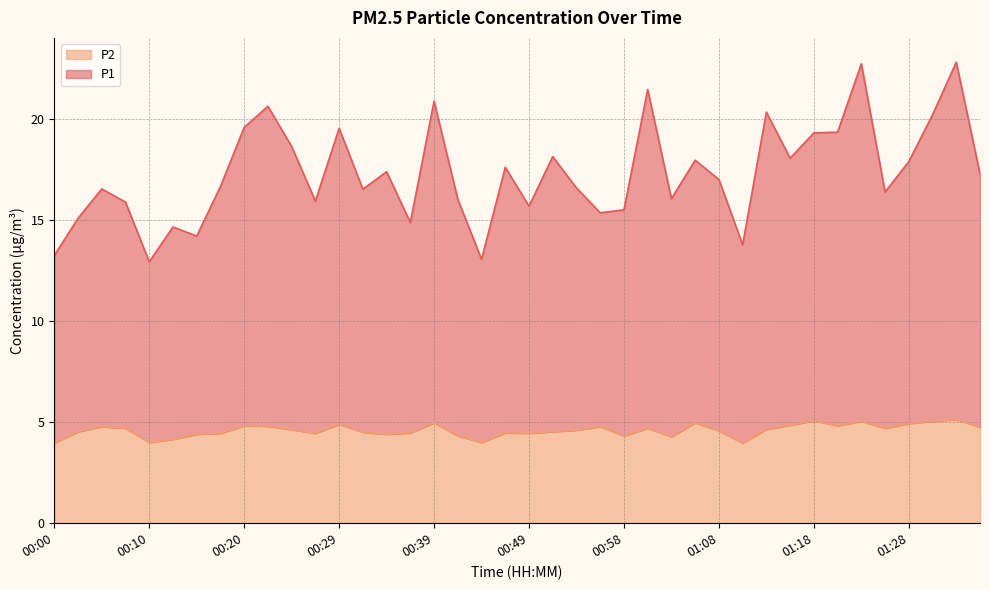

Reading left to right, list all the values displayed in this chart.

P1: 00:00=13.2	00:03=15.1	00:05=16.5	00:07=15.9	00:10=12.9	00:12=14.7	00:15=14.2	00:17=16.6	00:20=19.6	00:22=20.6	00:24=18.6	00:27=15.9	00:29=19.5	00:32=16.5	00:34=17.4	00:37=14.9	00:39=20.9	00:41=16.0	00:44=13.1	00:46=17.6	00:49=15.7	00:51=18.1	00:54=16.6	00:56=15.4	00:58=15.5	01:01=21.4	01:03=16.1	01:06=17.9	01:08=17.0	01:11=13.8	01:13=20.3	01:16=18.0	01:18=19.3	01:21=19.3	01:23=22.7	01:26=16.4	01:28=17.9	01:31=20.2	01:33=22.8	01:35=17.3
P2: 00:00=4.0	00:03=4.5	00:05=4.8	00:07=4.7	00:10=4.0	00:12=4.2	00:15=4.4	00:17=4.5	00:20=4.8	00:22=4.8	00:24=4.6	00:27=4.5	00:29=4.9	00:32=4.5	00:34=4.4	00:37=4.5	00:39=5.0	00:41=4.3	00:44=4.0	00:46=4.5	00:49=4.5	00:51=4.5	00:54=4.6	00:56=4.8	00:58=4.3	01:01=4.7	01:03=4.3	01:06=5.0	01:08=4.6	01:11=4.0	01:13=4.7	01:16=4.8	01:18=5.1	01:21=4.8	01:23=5.0	01:26=4.7	01:28=4.9	01:31=5.0	01:33=5.1	01:35=4.8